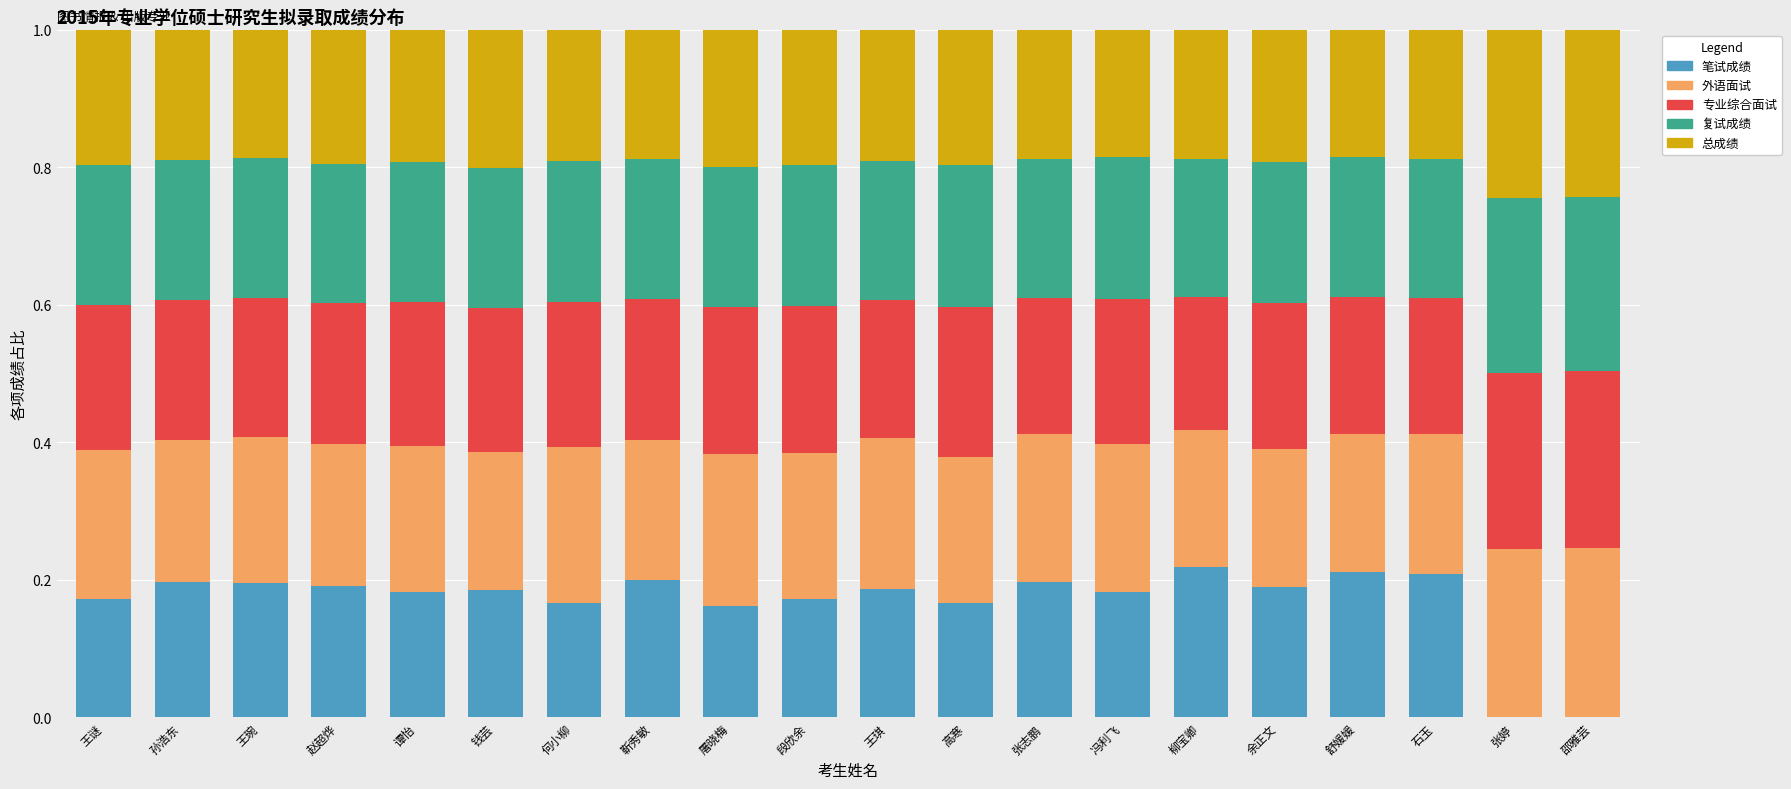

What is the total value across all series at 谭怡?

1.0